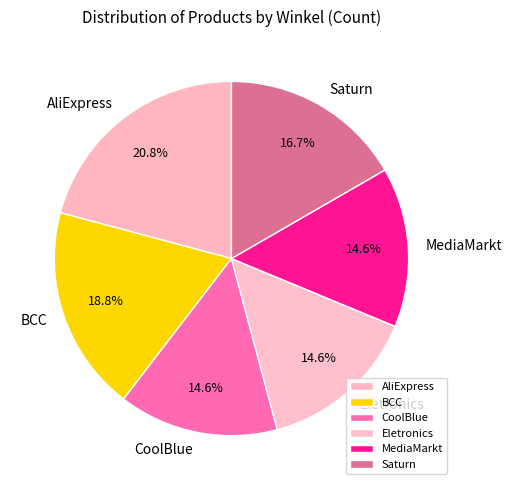

Do Eletronics and BCC together represent more than half of the pie?

No